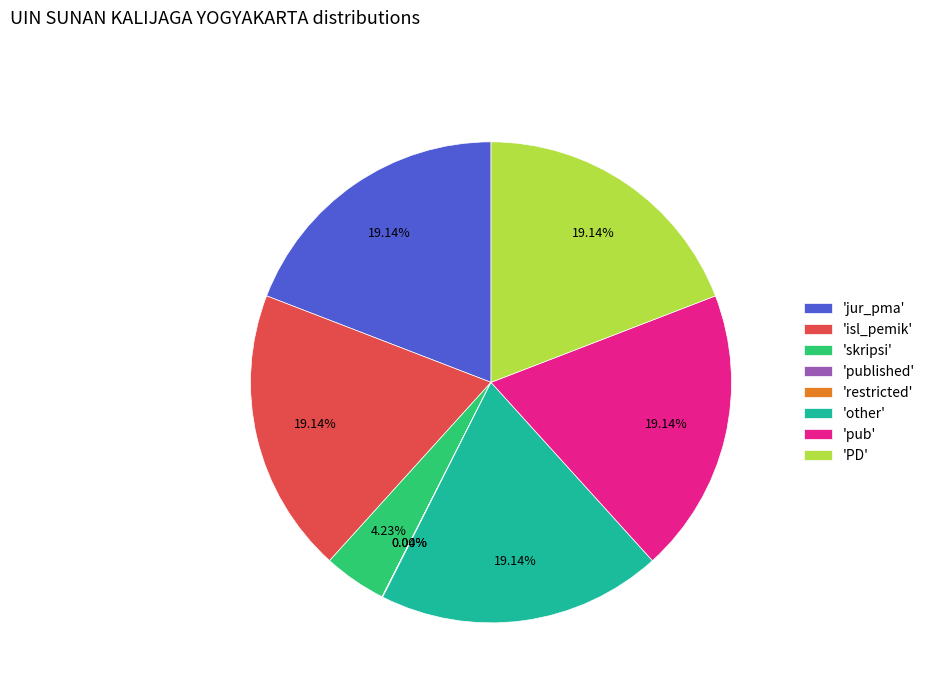

Is the sum of 'other' and 'skripsi' greater than half?

No